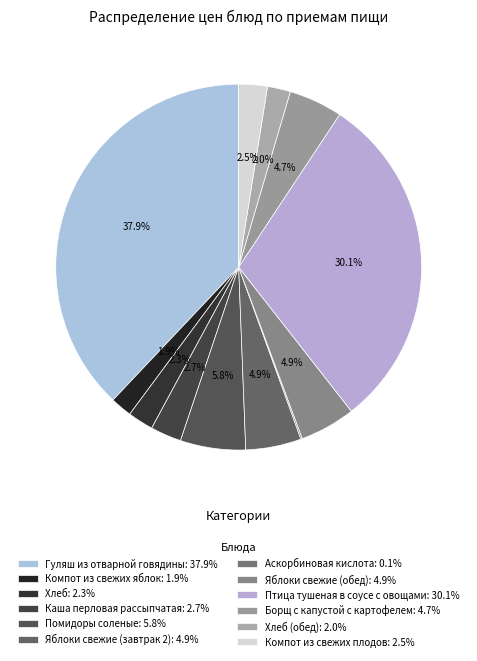

Is there a majority slice in this chart?

No